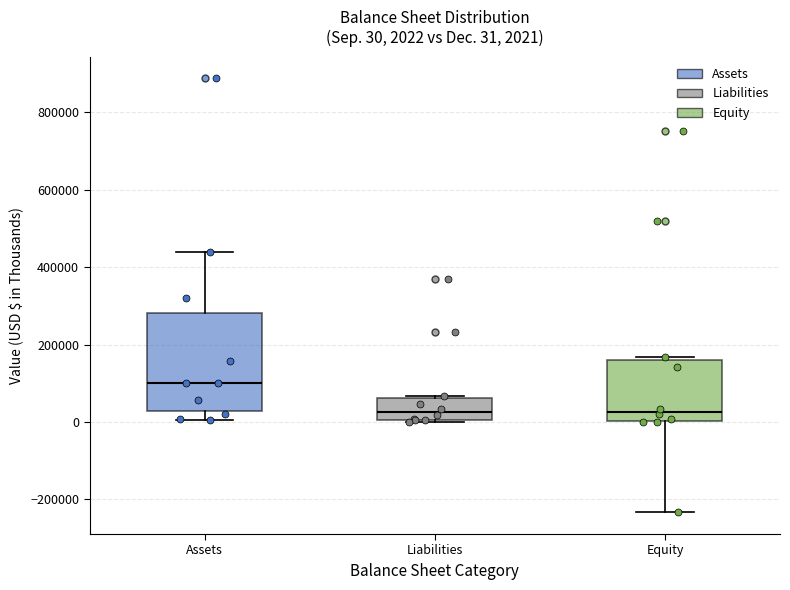

Comparing the boxes themselves (not the whiskers), which one is the tallest?

Assets